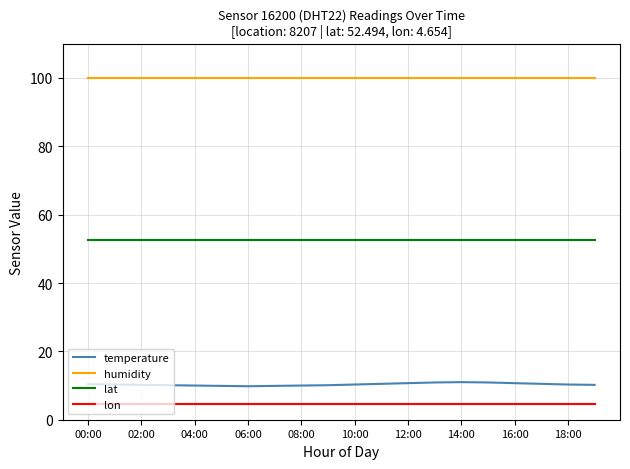

What is the maximum value for temperature?

11.0